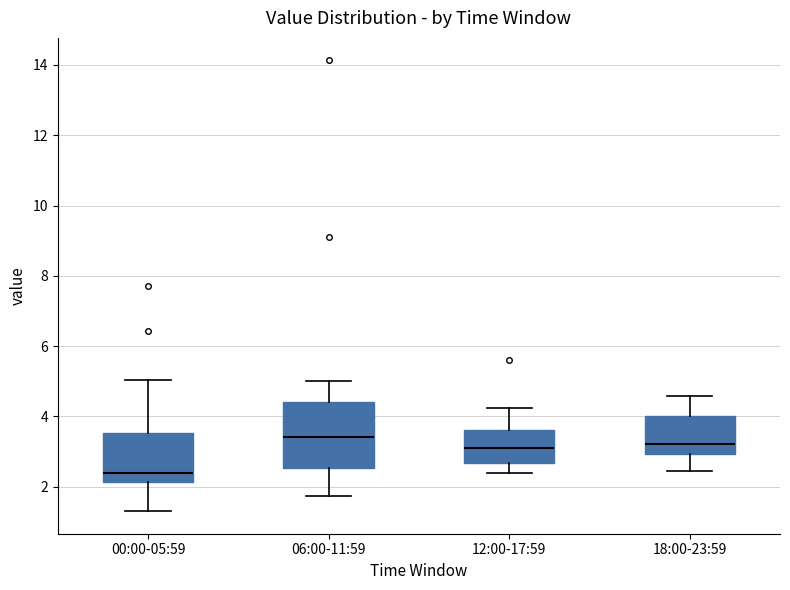

Which box has the highest median line?

06:00-11:59